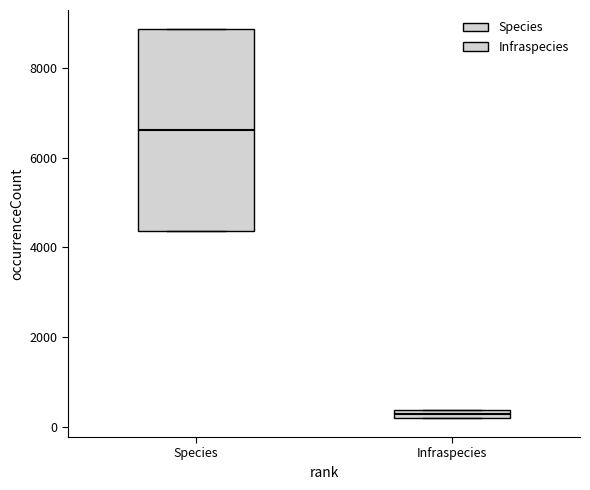

Where is the upper edge of the box for Species on the y-axis? The values are not printed on the chart, so give them approximately, as read against the axis.

8800